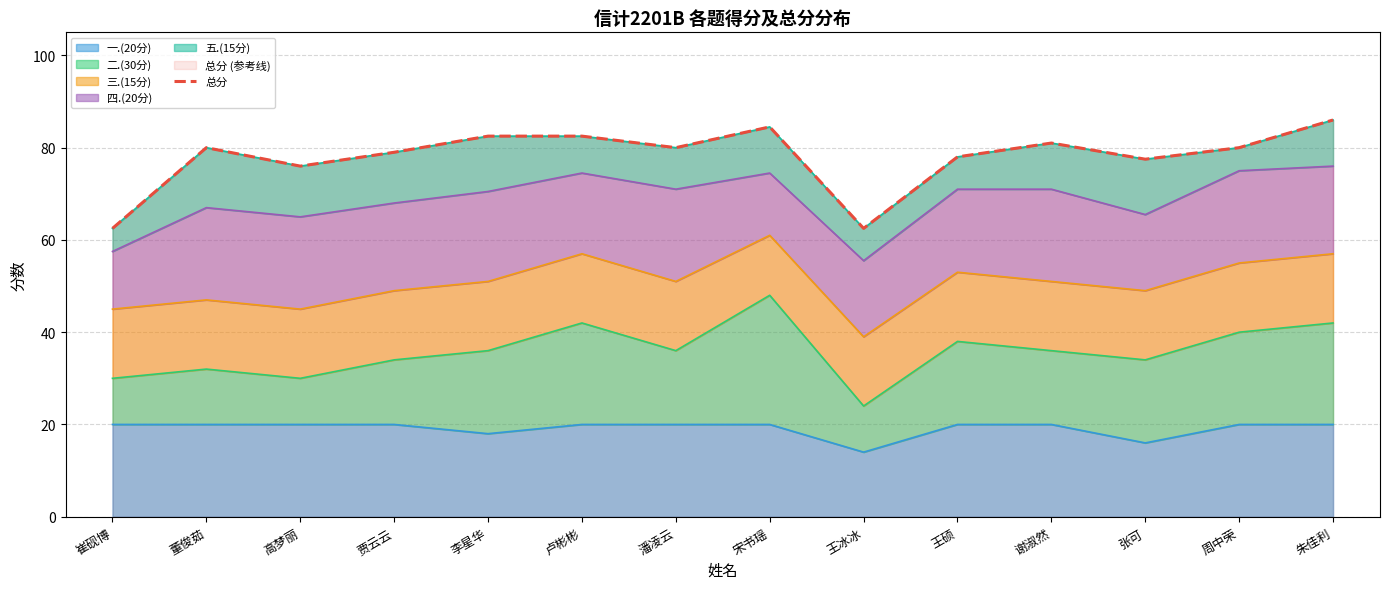

What is the maximum value shown in the chart?

86.0